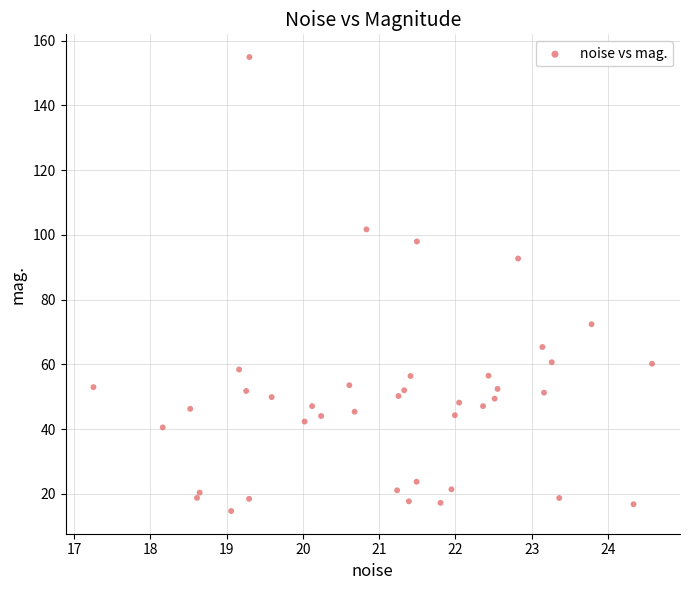

What is the range of X values (max minus min)?

7.3